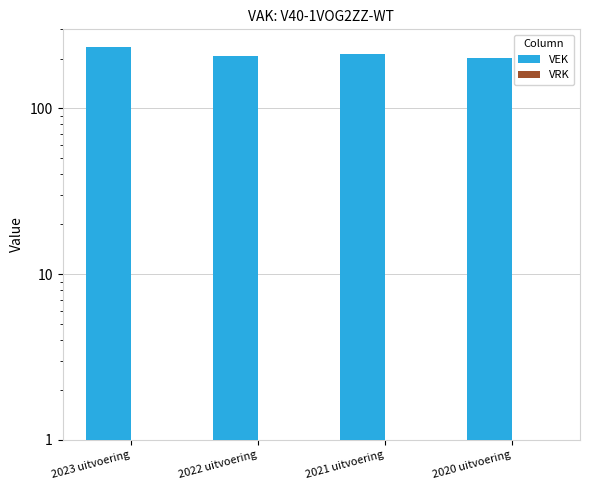

How many data points does each series have?

4